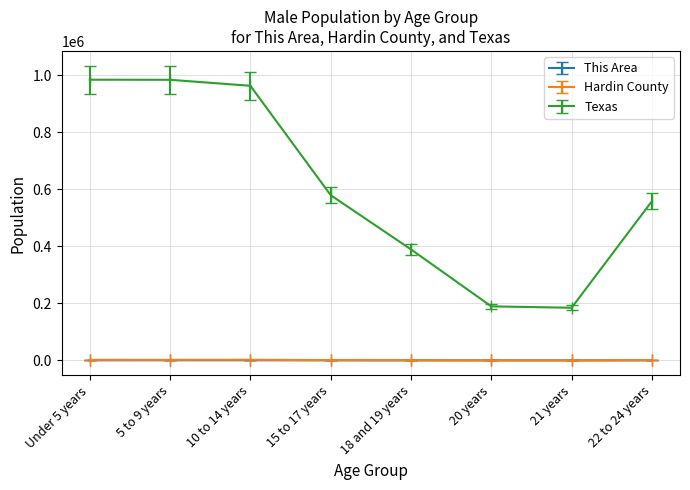

How many lines are shown in the chart?

3